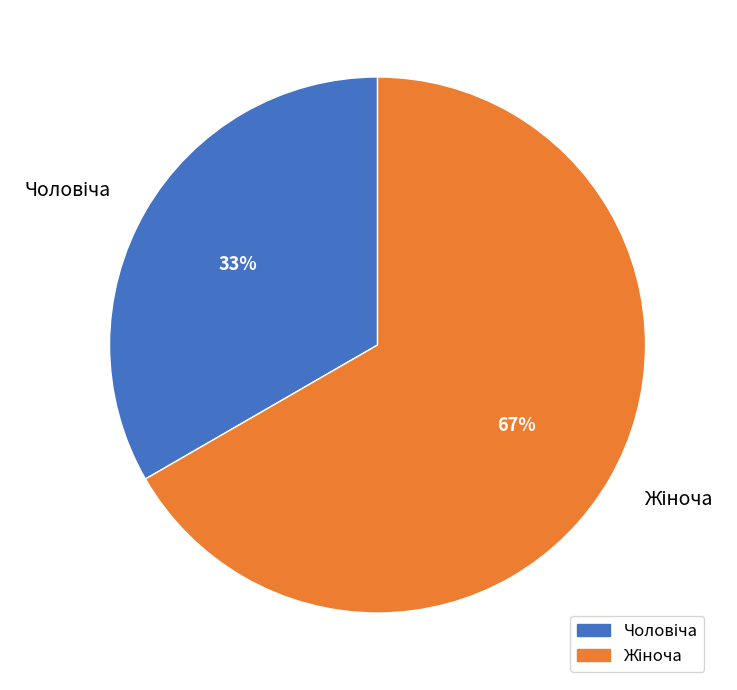

Does any single category account for the majority?

Yes